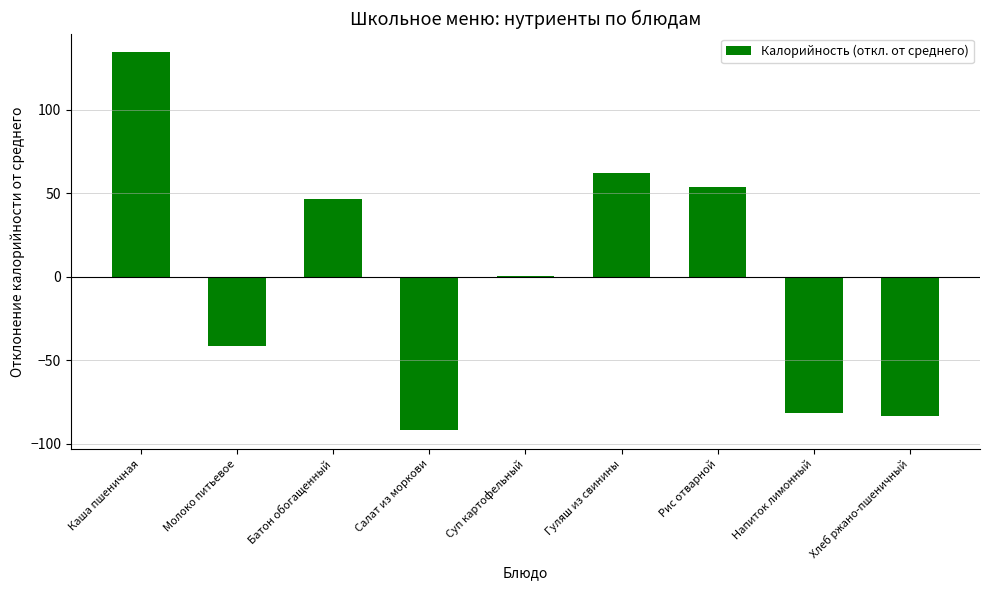

What is the change in value from Каша пшеничная to Хлеб ржано-пшеничный?

-217.5